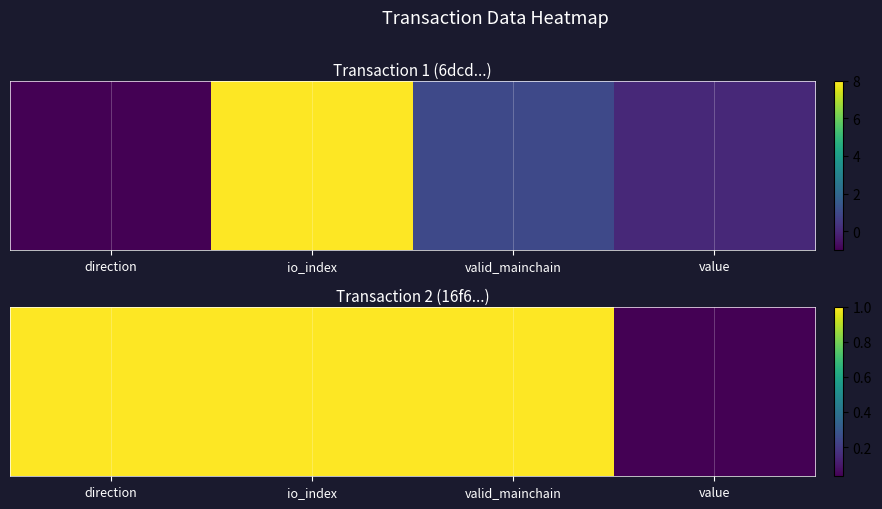

True or false: the data shows 0.5 at direction.

False